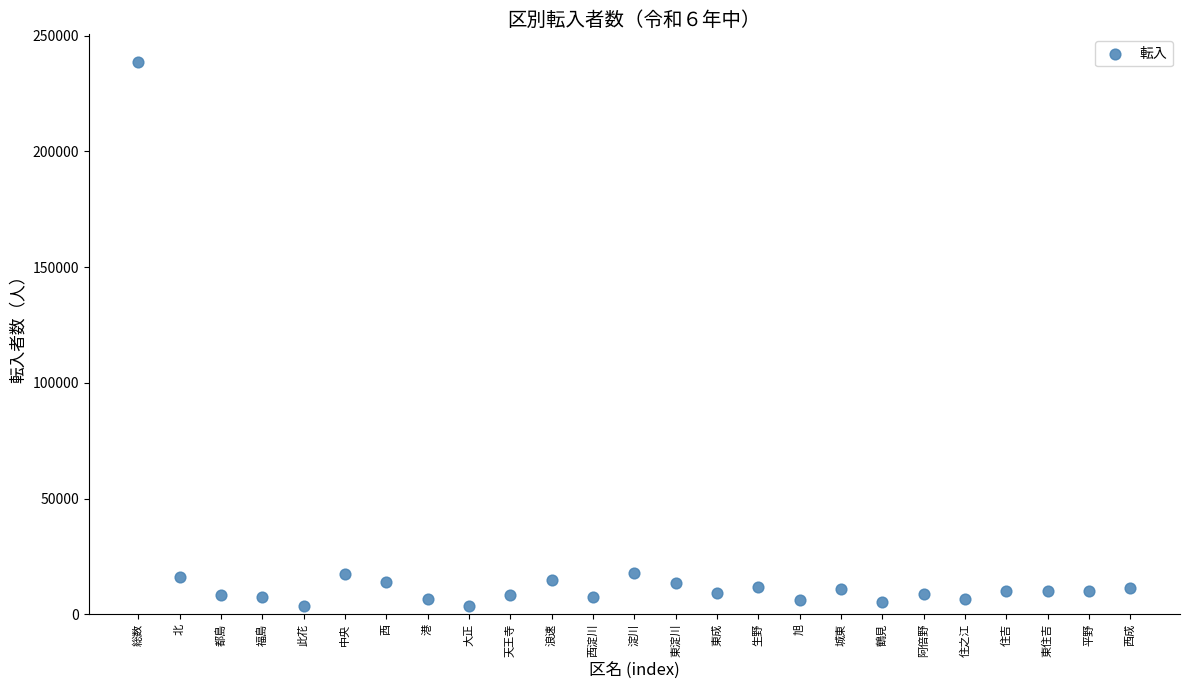

What is the range of Y values (max minus min)?

235050